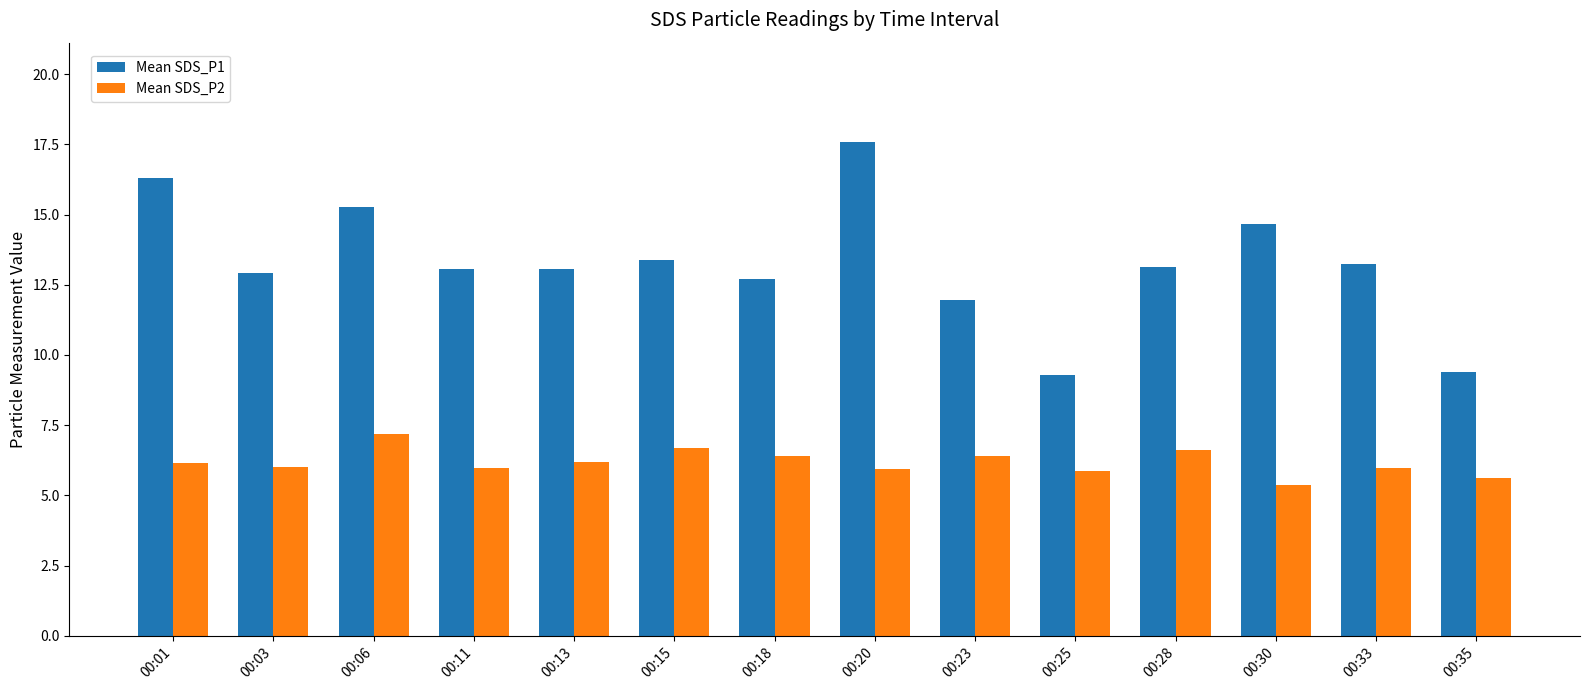

What is the difference between the second highest and minimum values in the Mean SDS_P2 series?

1.3